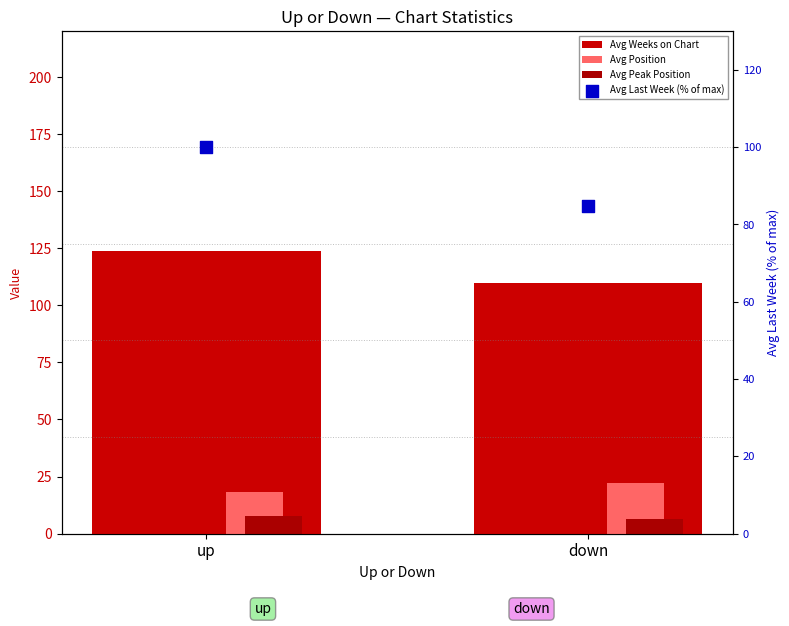

At which category is the sum across all series the highest?

up